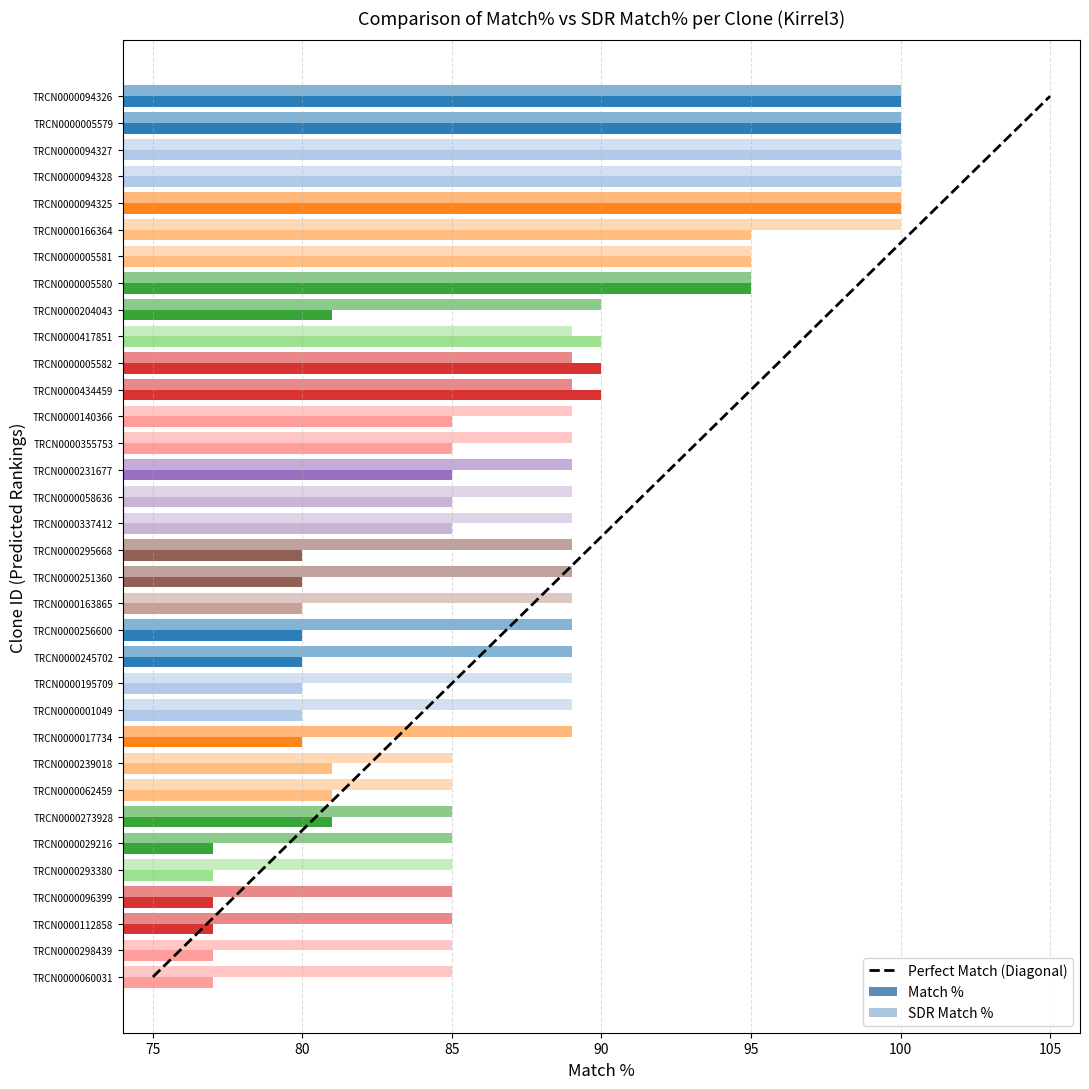

At which category is the sum across all series the highest?

TRCN0000094326